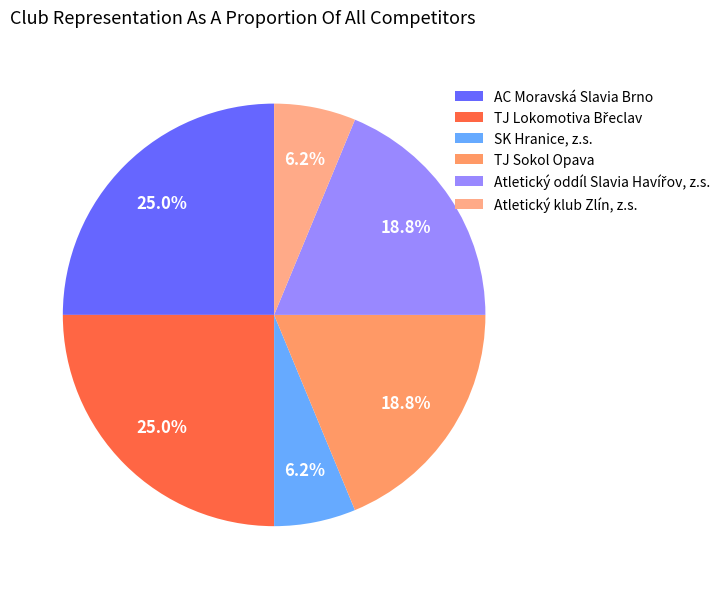

To the nearest percent, what is the combined percentage of Atletický oddíl Slavia Havířov, z.s. and TJ Sokol Opava?

38%